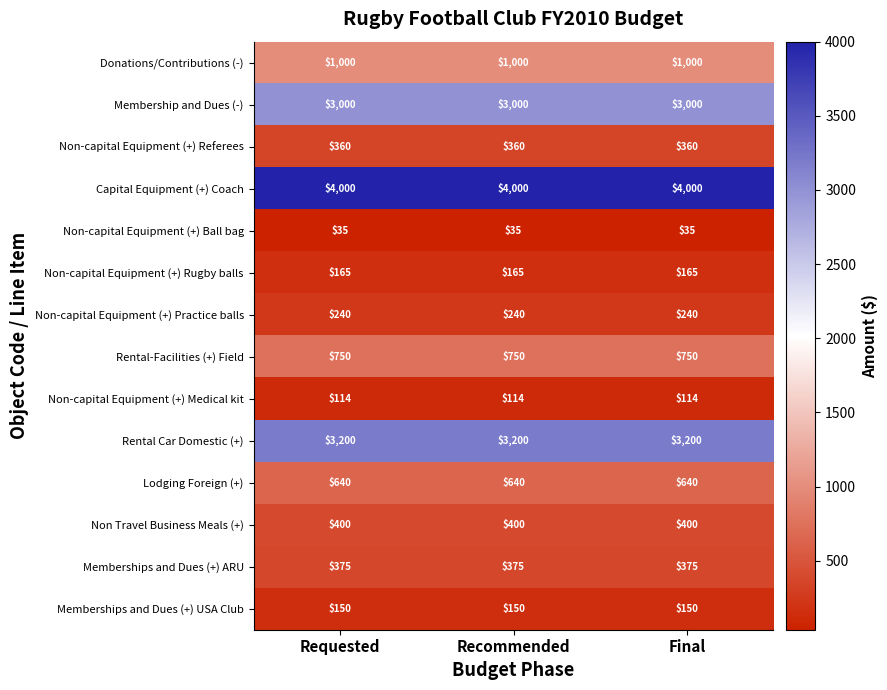

Which series has the largest total across all categories?

Capital Equipment (+) Coach